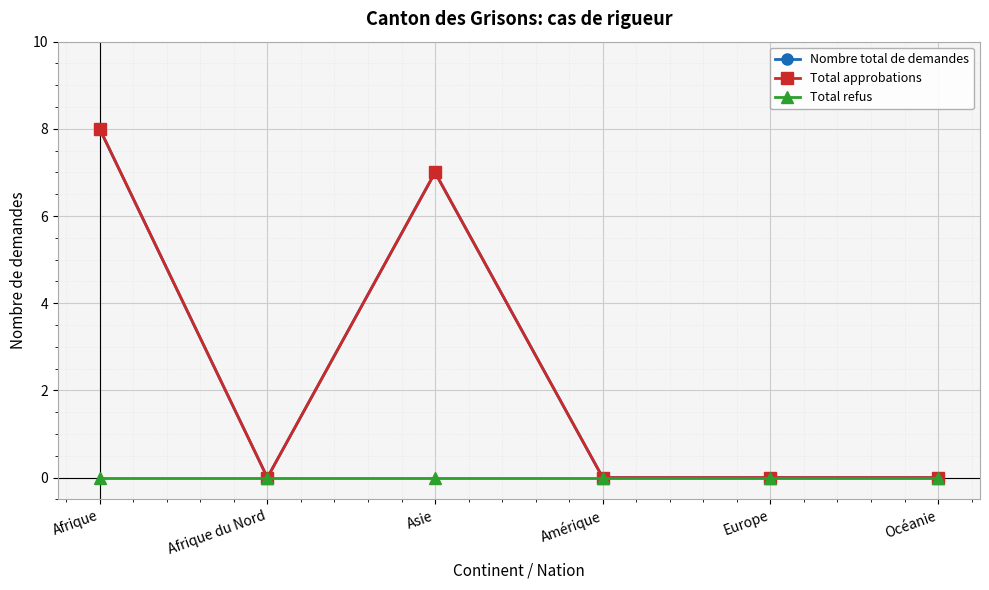

What position from the right is Amérique?

3